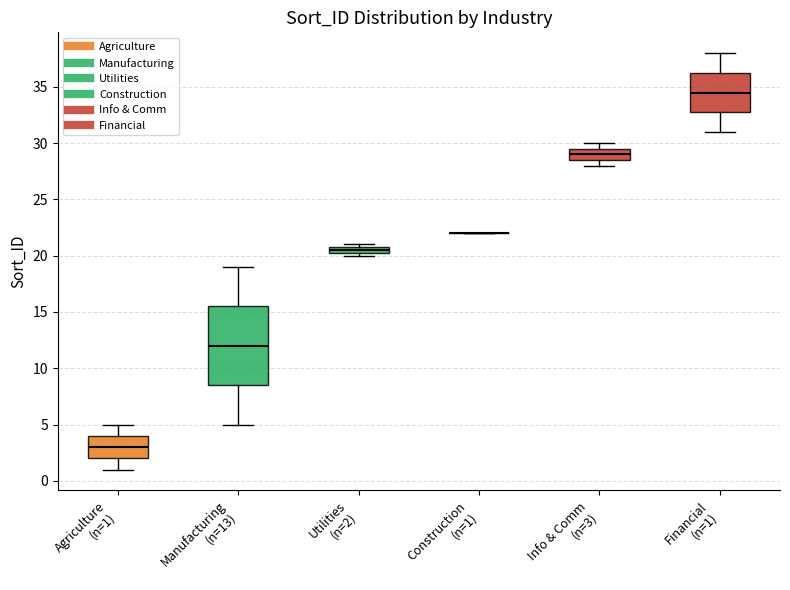

Which box is the tallest, from its lower edge to its upper edge?

Manufacturing (n=13)